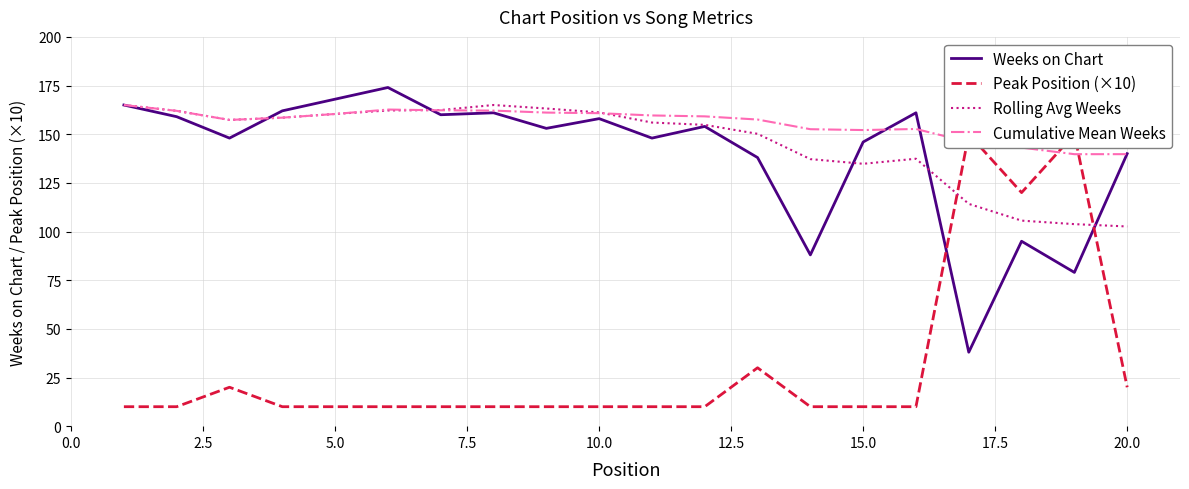

Is it true that Cumulative Mean Weeks equals 264.4 at 5.0?

False